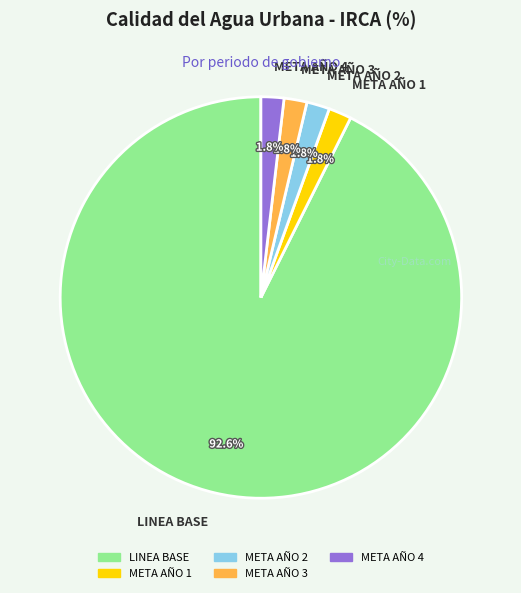

How much of the chart is everything except META AÑO 4?

98.2%